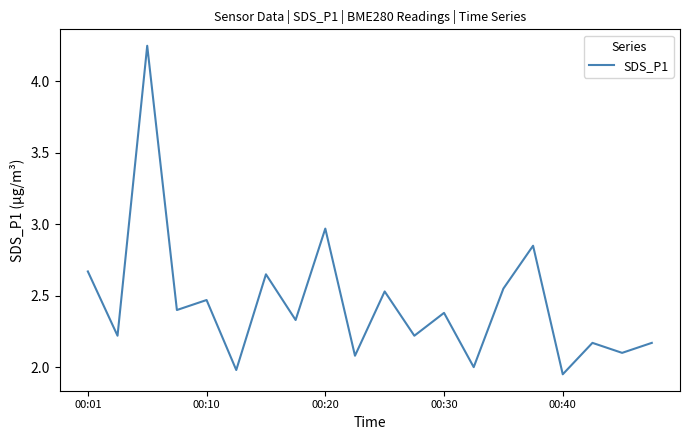

What is the average value?

2.4